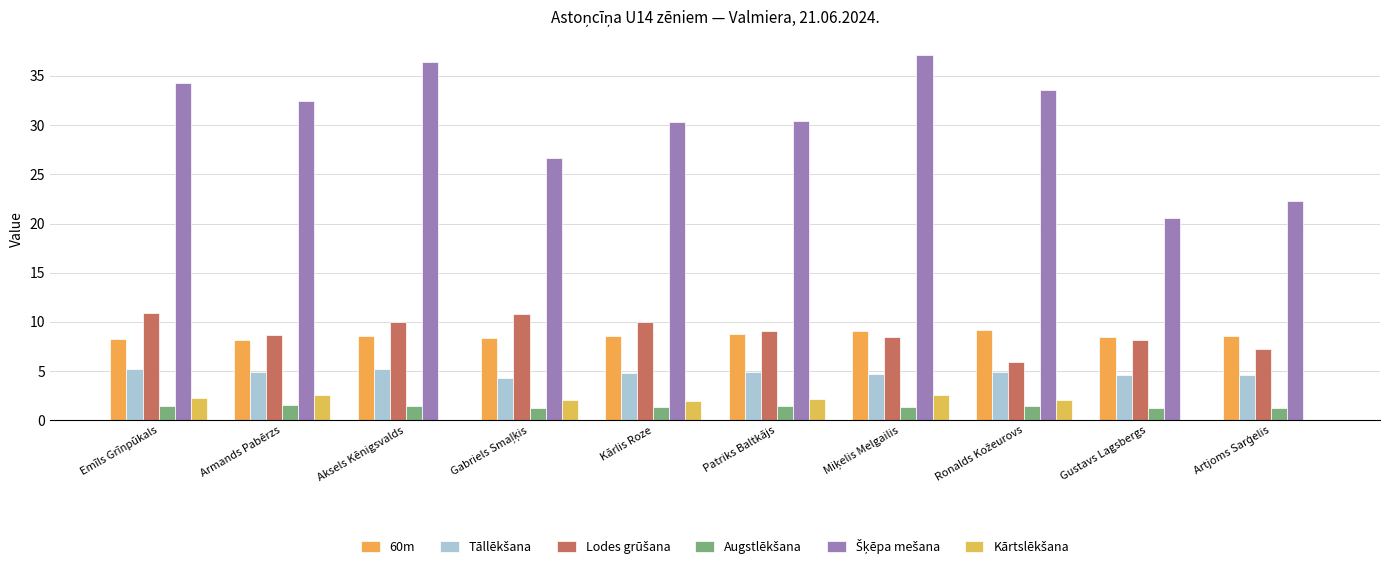

At which label does Šķēpa mešana reach its peak?

Miķelis Melgailis